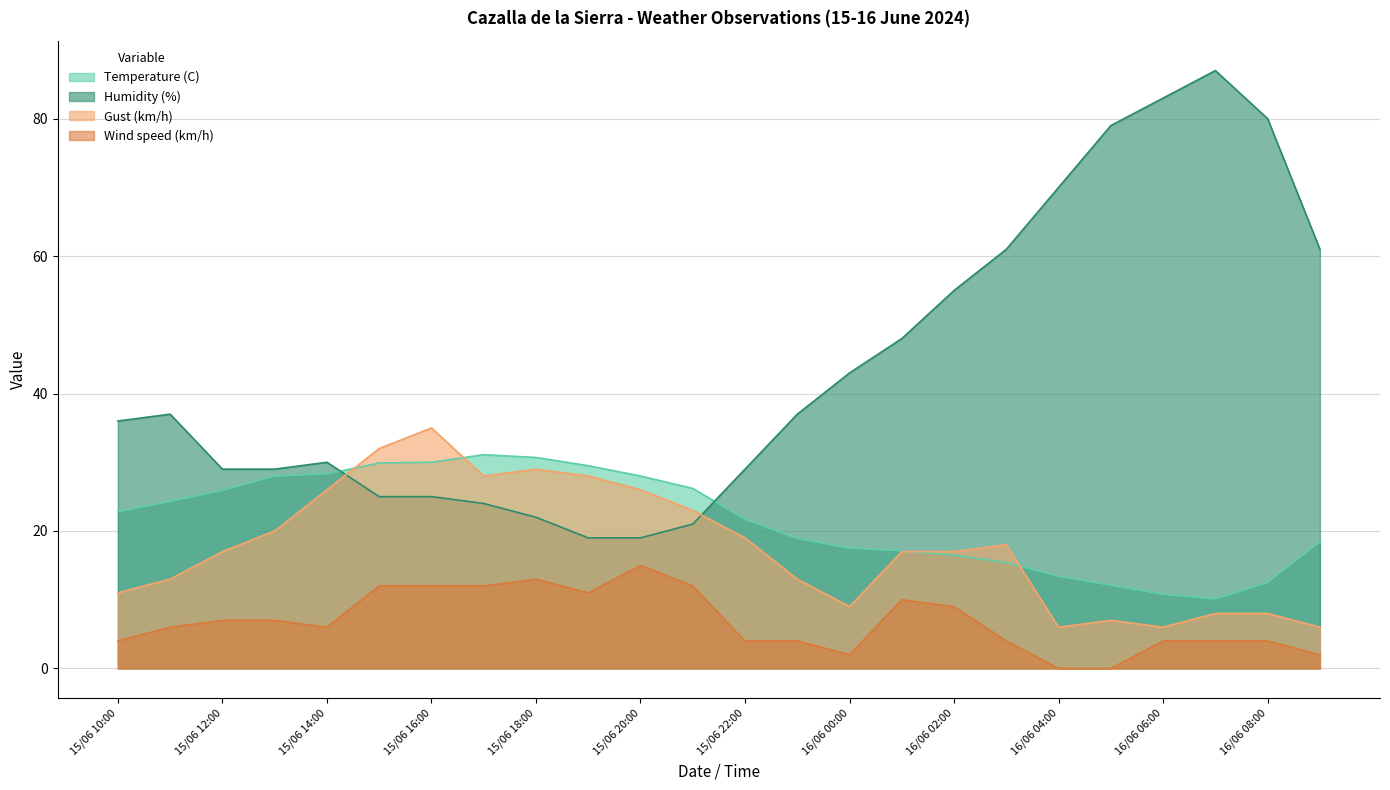

What is the difference between the highest and lowest values at 15/06 20:00?

13.0